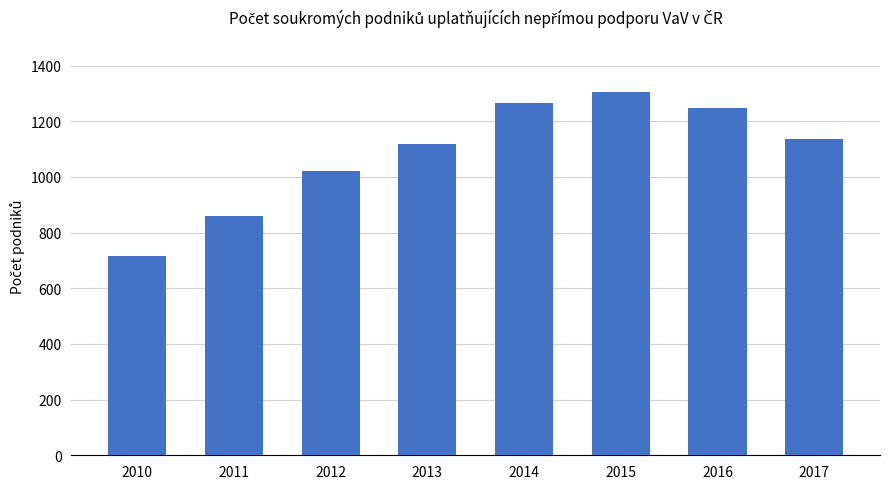

True or false: the data shows 603 at 2017.

False